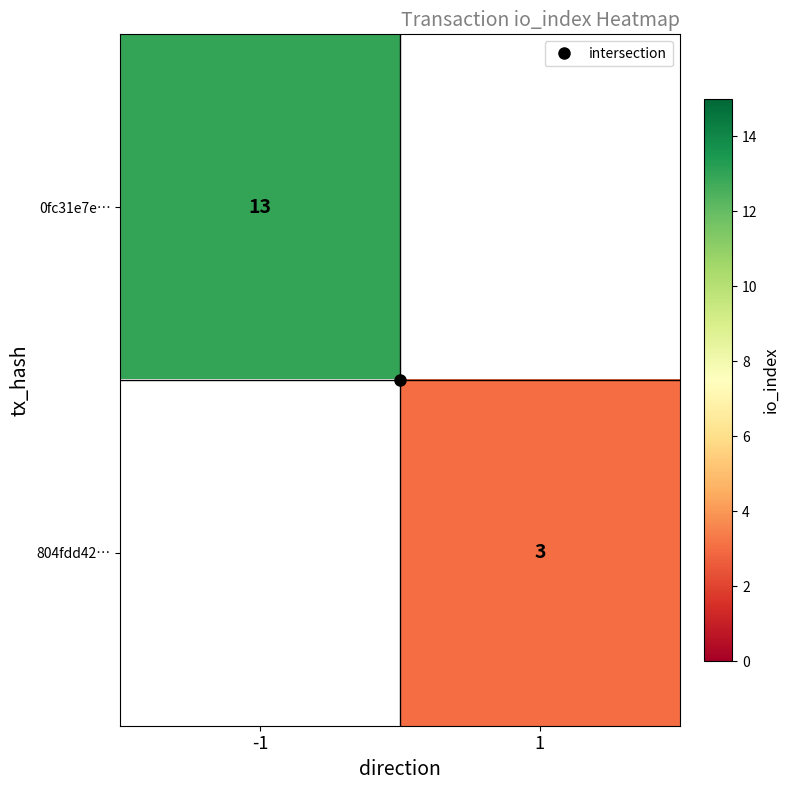

Which label corresponds to the largest value in the chart?

-1